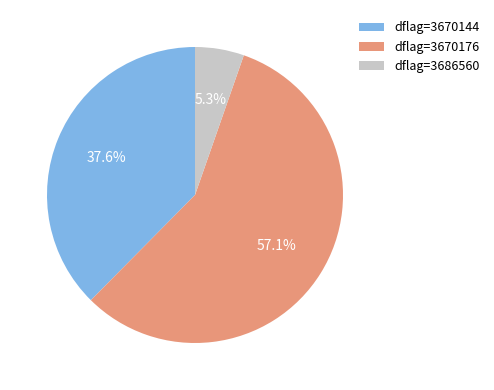

Which has a higher value, dflag=3670176 or dflag=3686560?

dflag=3670176